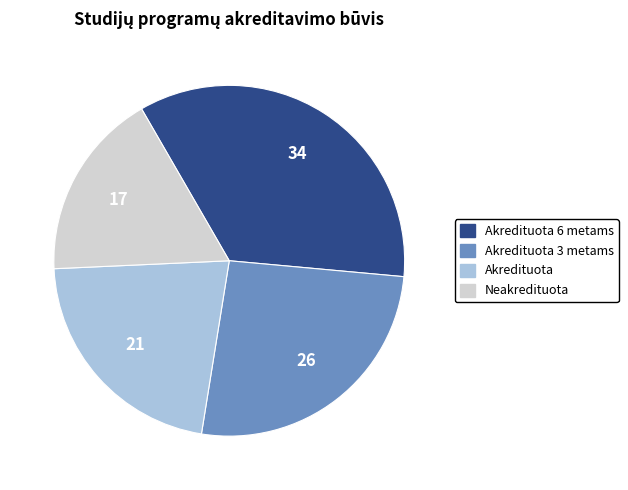

What is the ratio of the value at Neakredituota to the value at Akredituota?

0.8